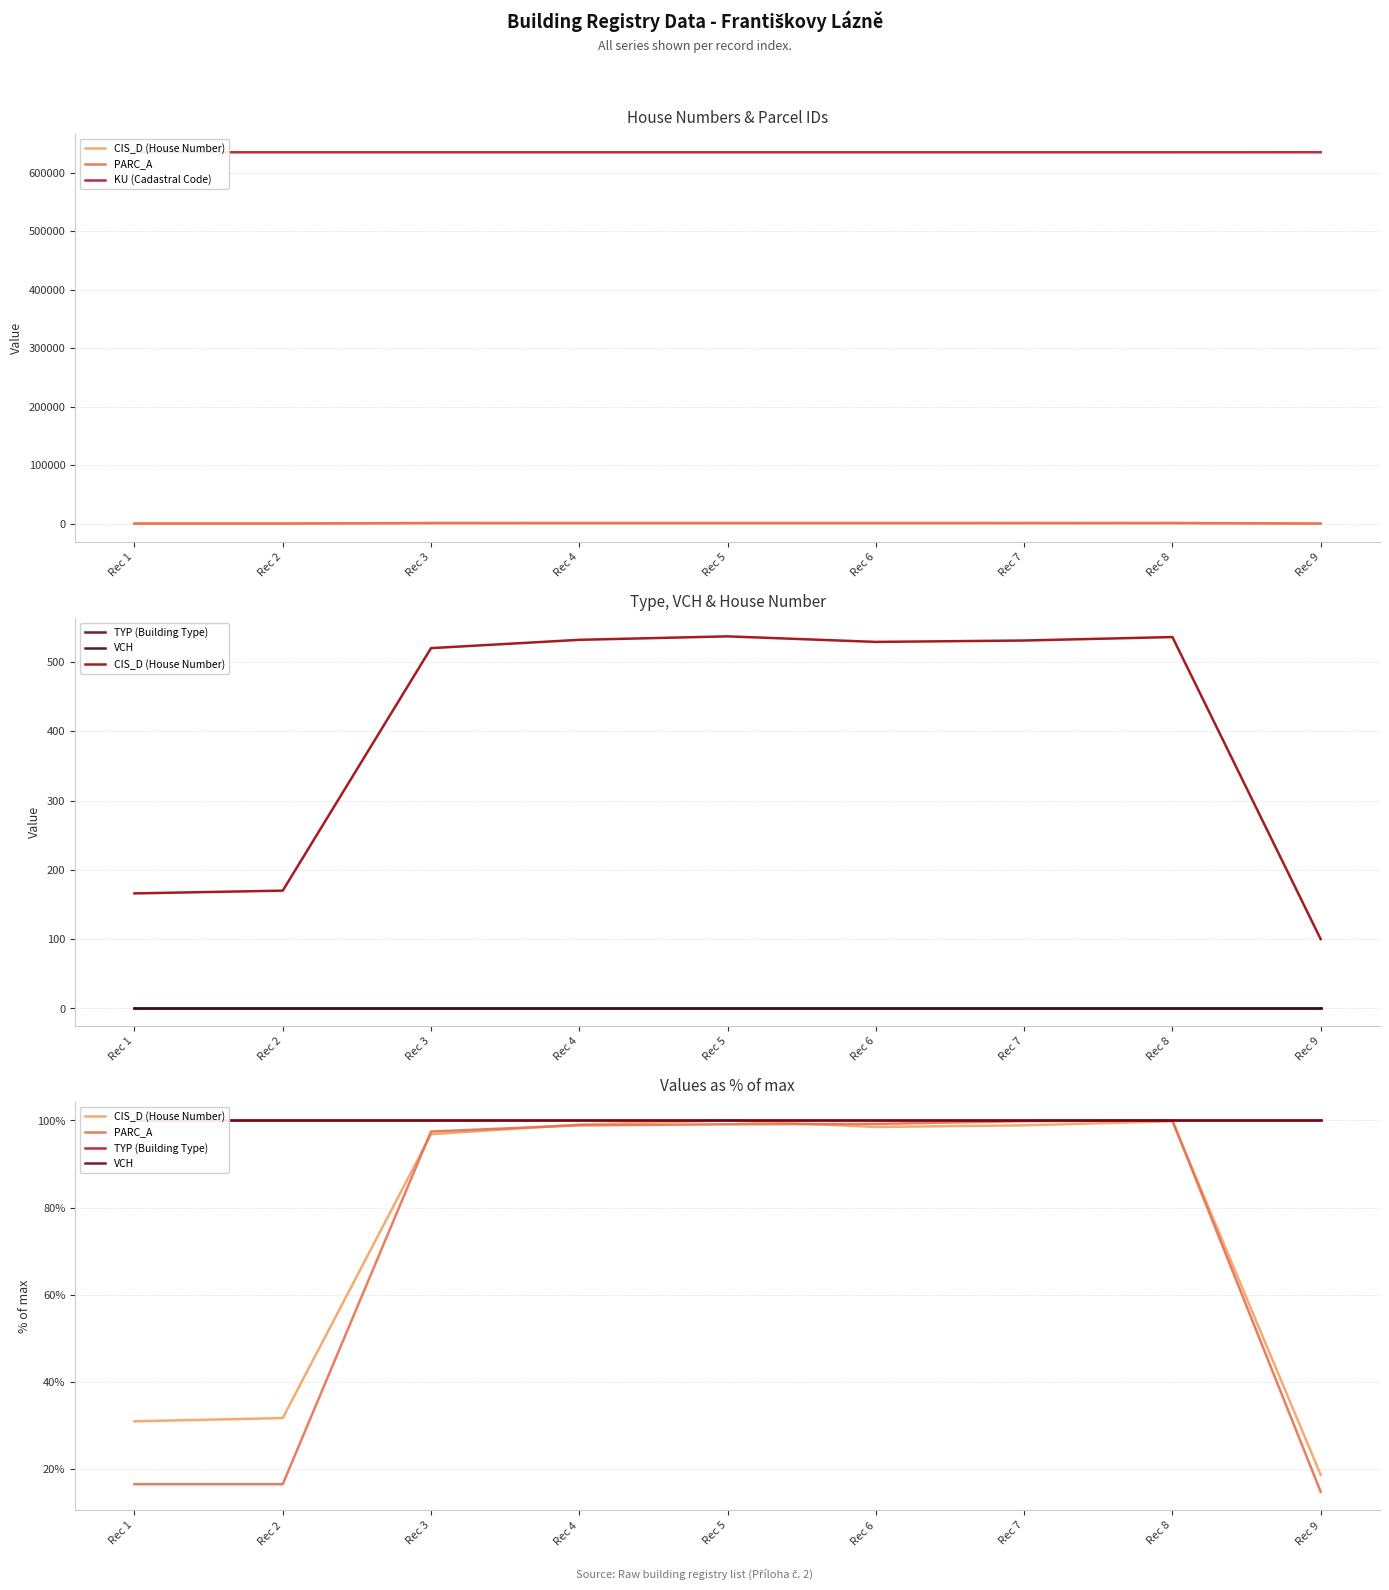

Which label corresponds to the smallest value in the chart?

Rec 9